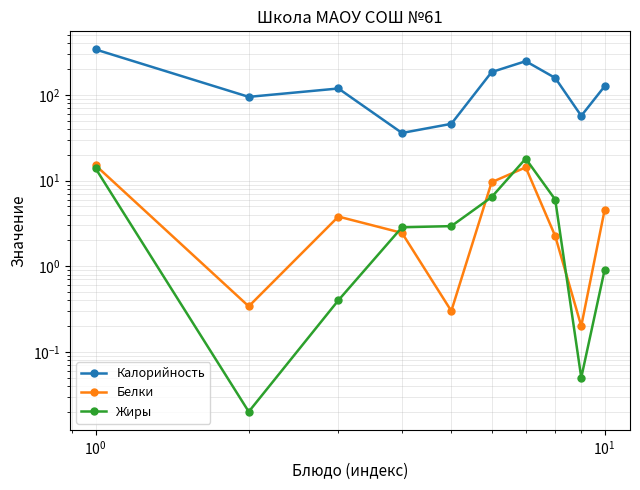

What is the value of the Белки point at the 10th from the left?

4.5